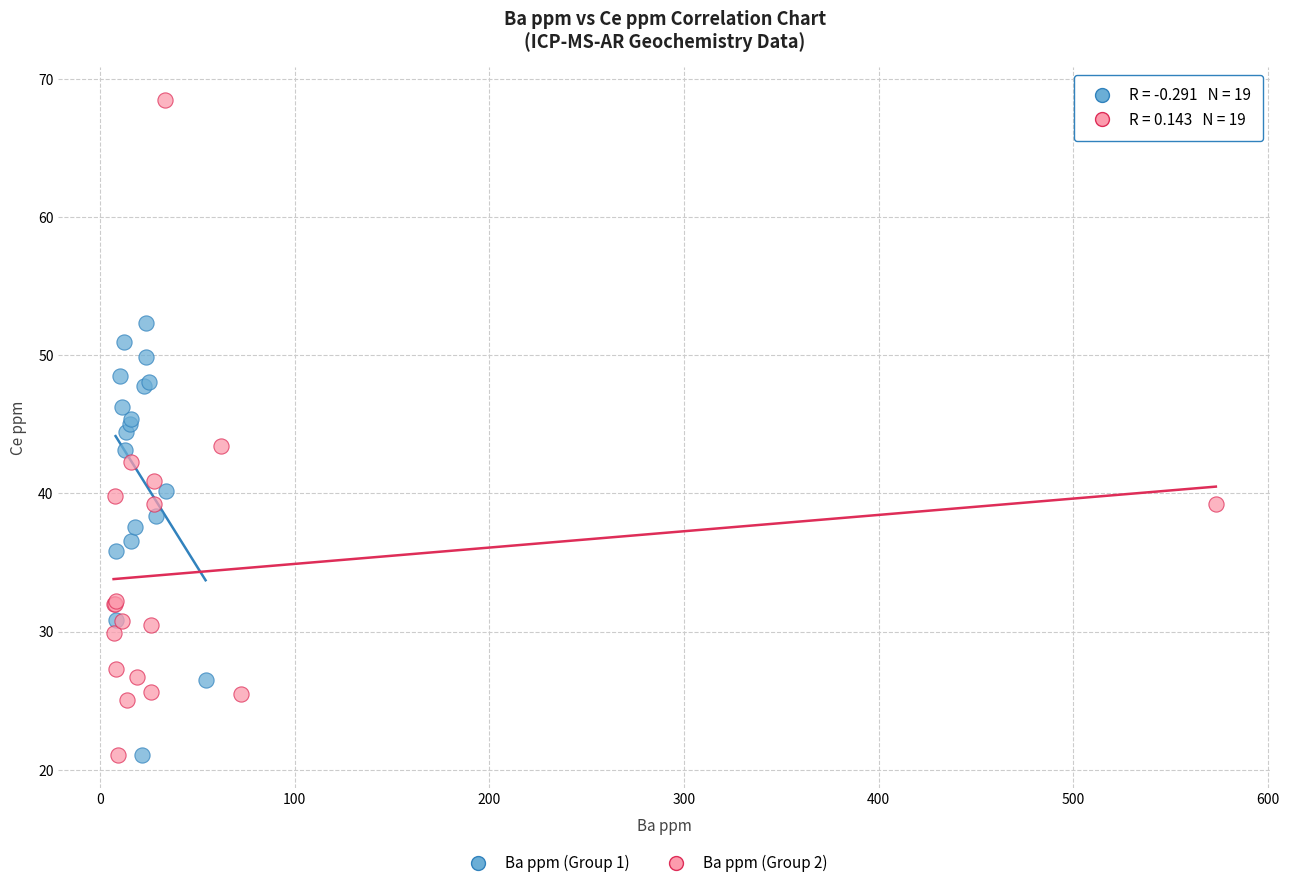

Which series has the widest spread of Y values?

Ba ppm (Group 2)